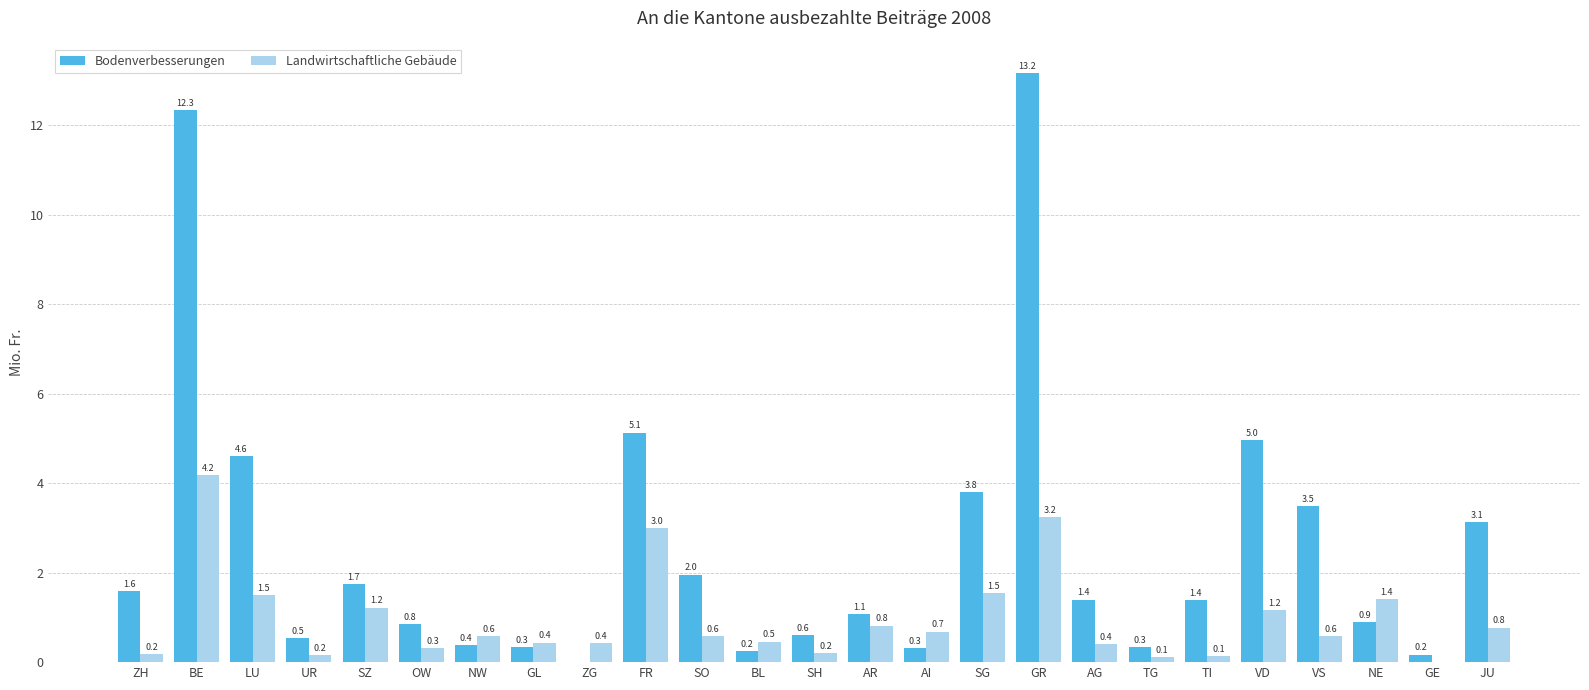

Which category has the highest value across all series?

GR